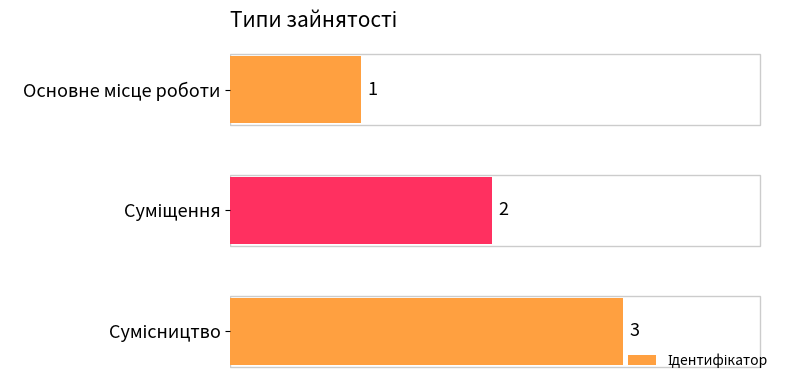

What is the smallest value displayed?

1